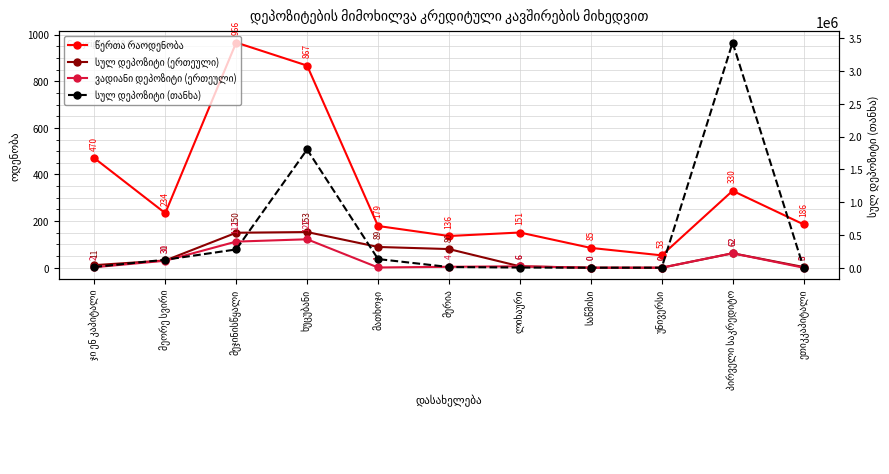

What is the difference between the სულ დეპოზიტი (თანხა) values at მათხოჯი and მეჯინისწყალი?

146689